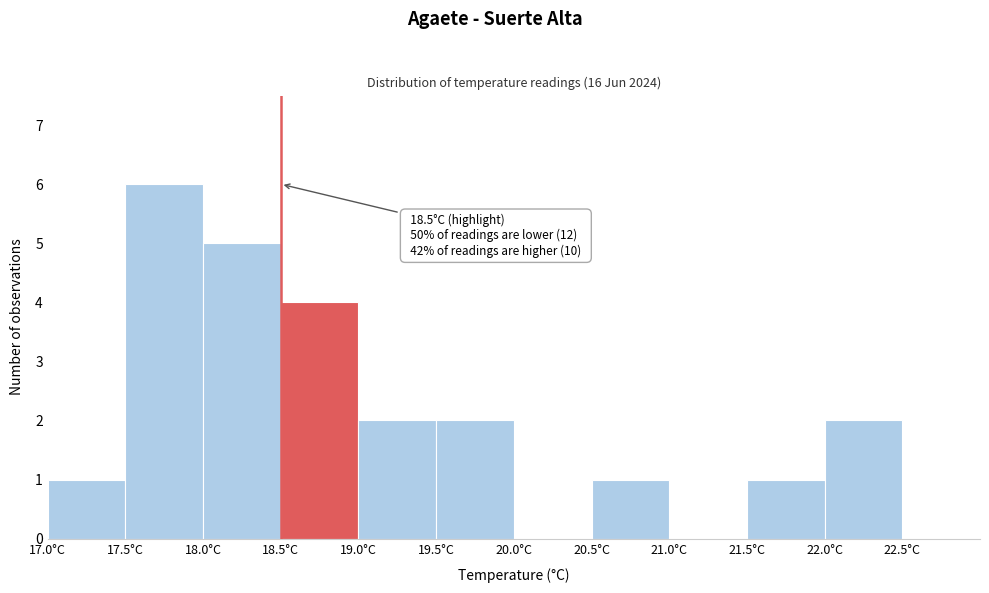

Over which range of the x-axis is the bar tallest?

17.5 to 18.0